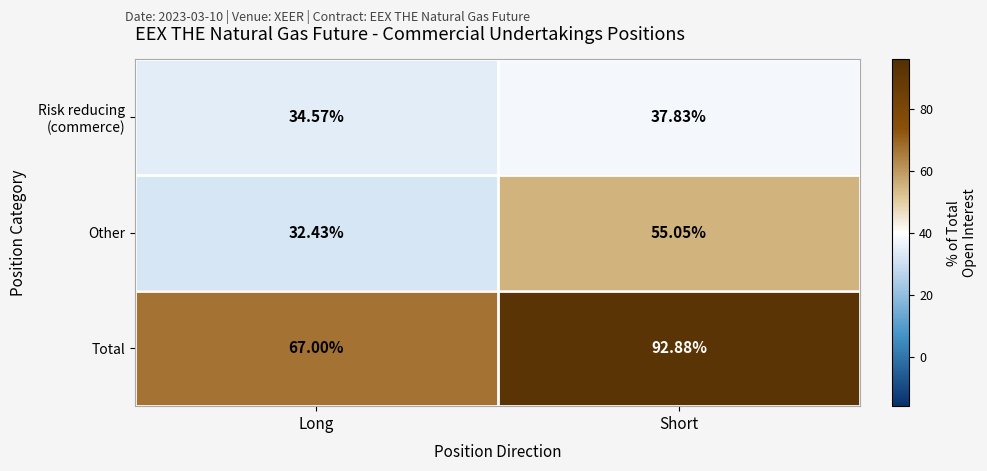

At which label is Other closest to 43?

Long